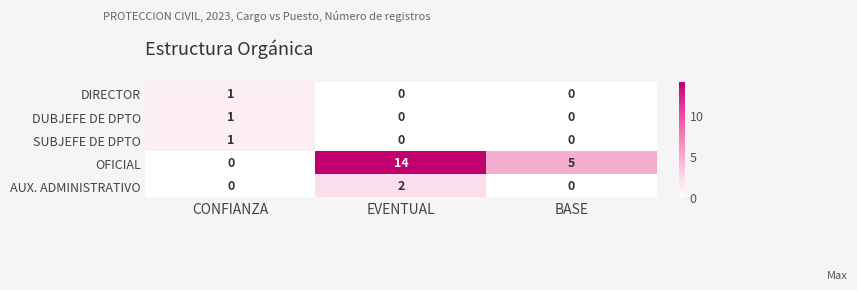

Which series changed the most between EVENTUAL and BASE?

OFICIAL